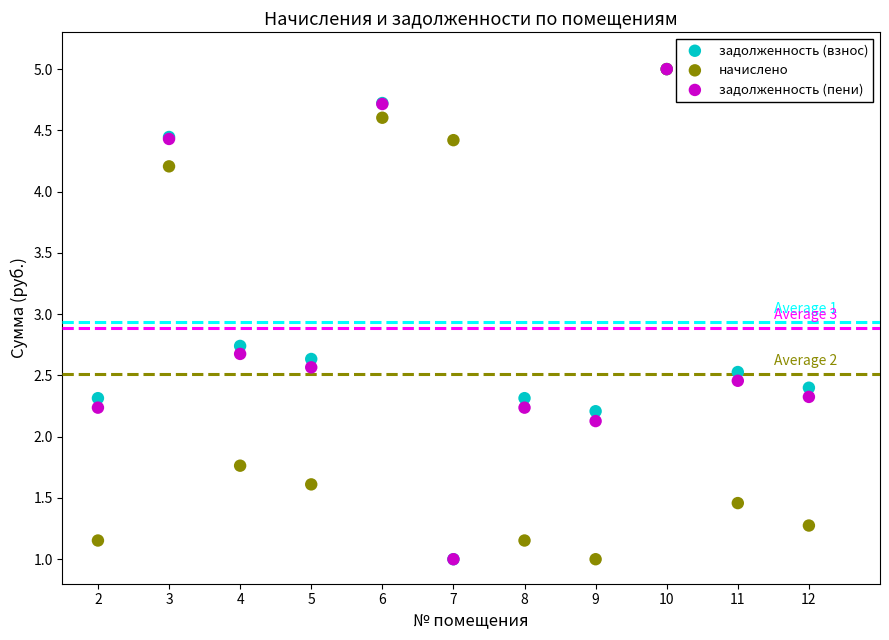

Across all series, what Y value is closest to 3?

2.7